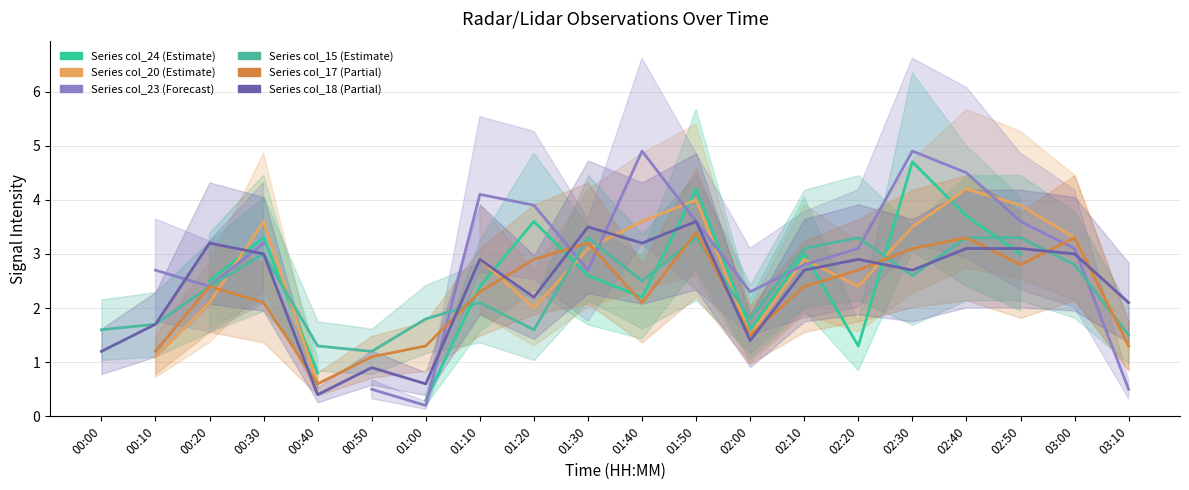

Count the number of data series in this chart.

6